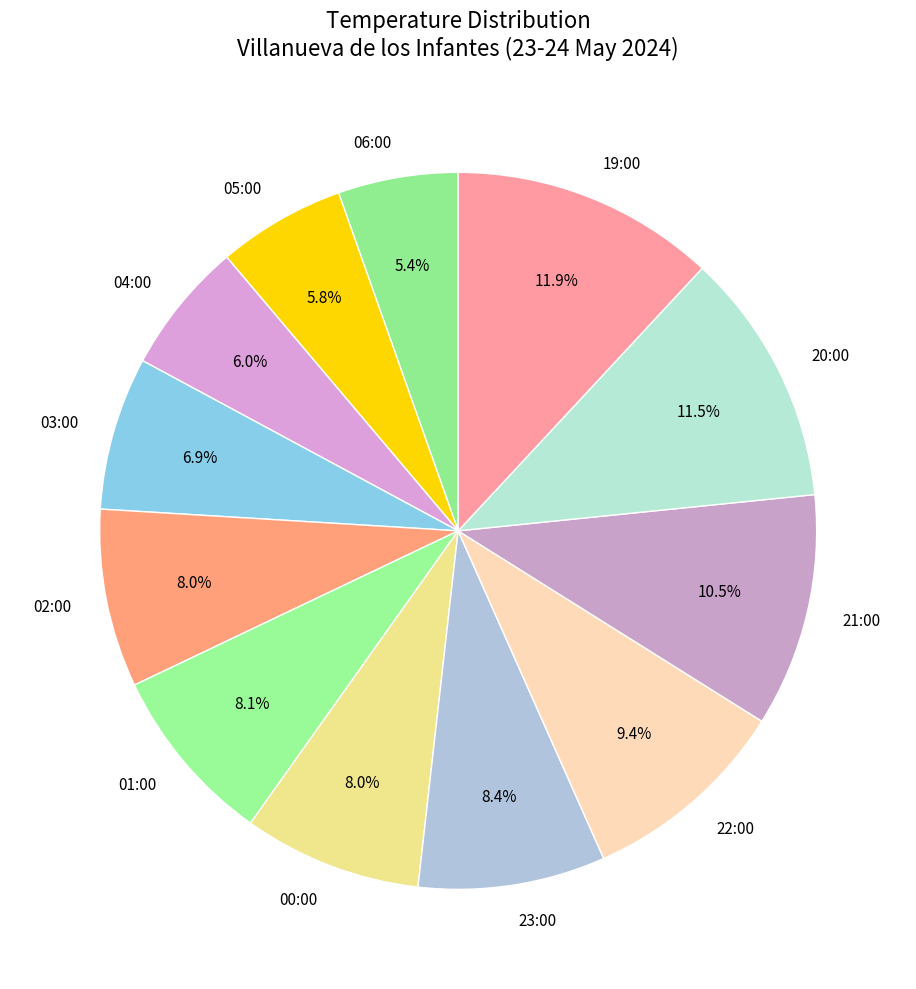

To the nearest percent, what portion does 02:00 represent?

8%